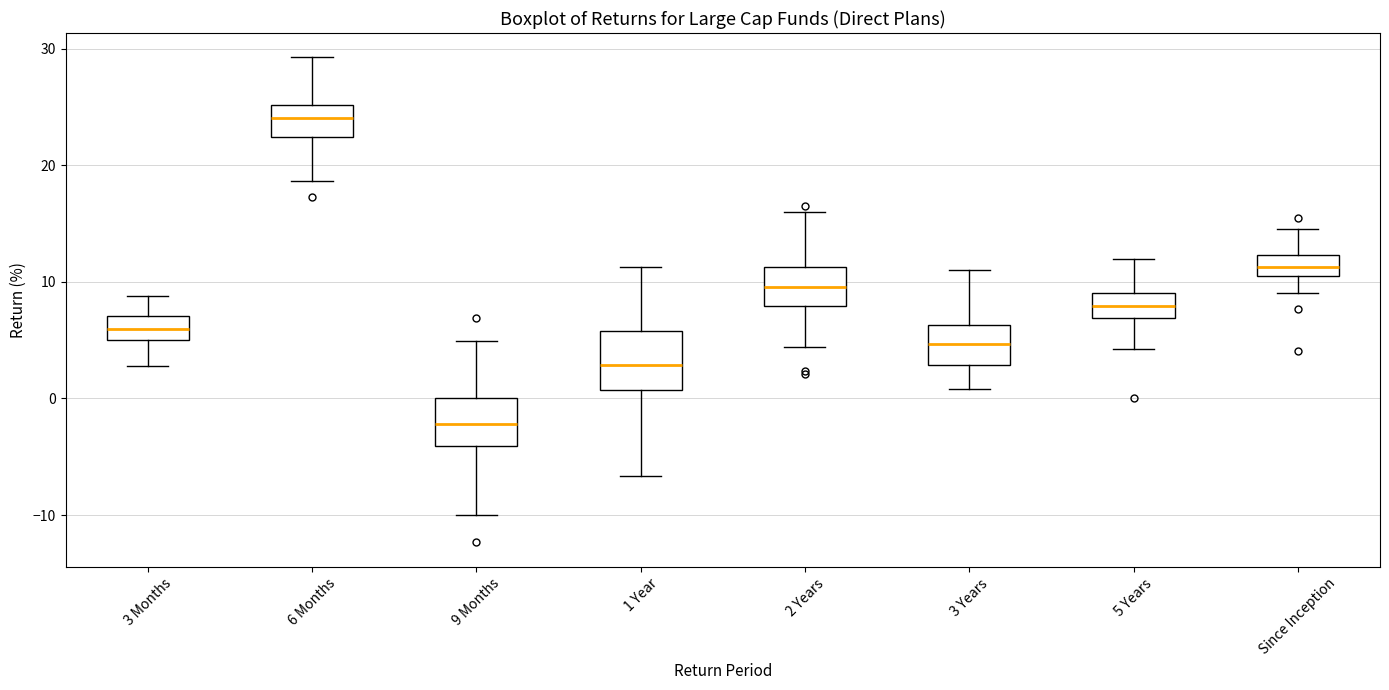

Reading left to right, read every box against the y-axis: the position of its median line, the range the box covers, and the ends of its whiskers. The values are not printed on the chart, so give them approximately, as read against the axis.

3 Months: median 6, box 5 to 7, whiskers 3 to 9
6 Months: median 24, box 22 to 25, whiskers 19 to 29
9 Months: median -2, box -4 to 0, whiskers -10 to 5
1 Year: median 3, box 1 to 6, whiskers -7 to 11
2 Years: median 10, box 8 to 11, whiskers 4 to 16
3 Years: median 5, box 3 to 6, whiskers 1 to 11
5 Years: median 8, box 7 to 9, whiskers 4 to 12
Since Inception: median 11, box 10 to 12, whiskers 9 to 15